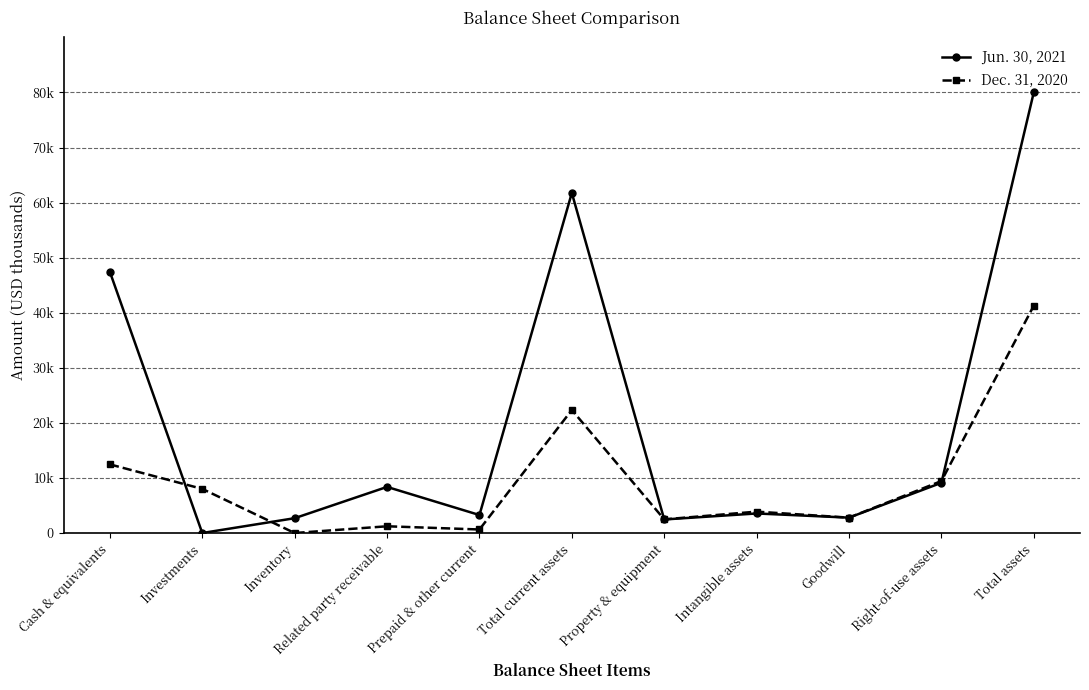

What is the label of the 5th point from the left?

Prepaid & other current